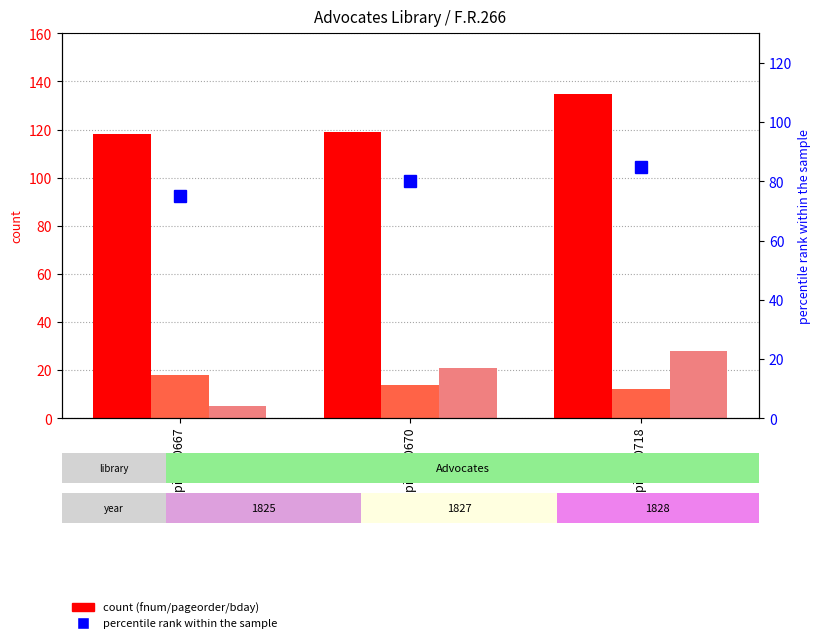

What is the maximum value for bday?

28